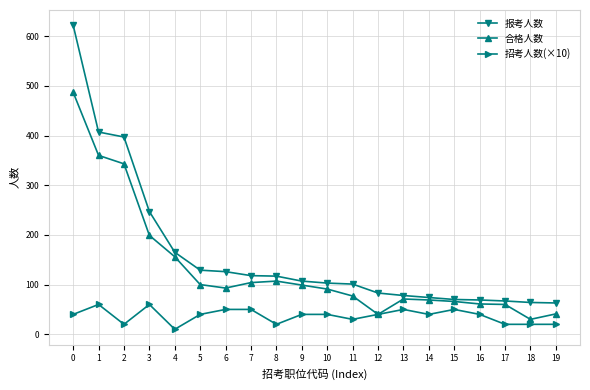

What is the difference between the highest and lowest values at 3?

187